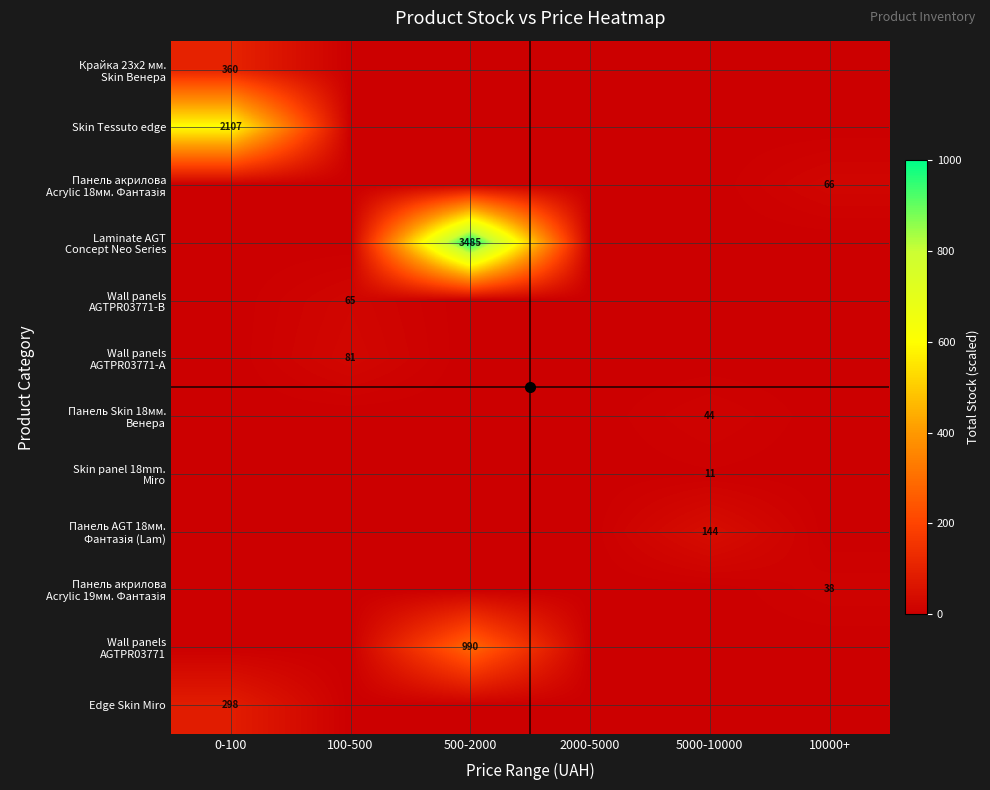

Which category has the lowest value in the Laminate AGT Concept Neo Series series?

0-100